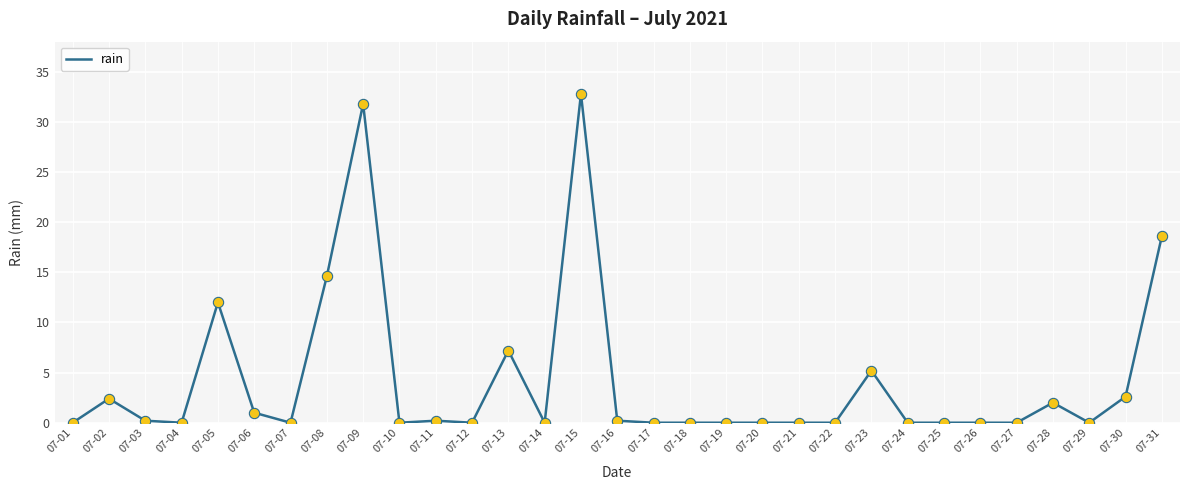

Between 07-12 and 07-15, which is larger?

07-15